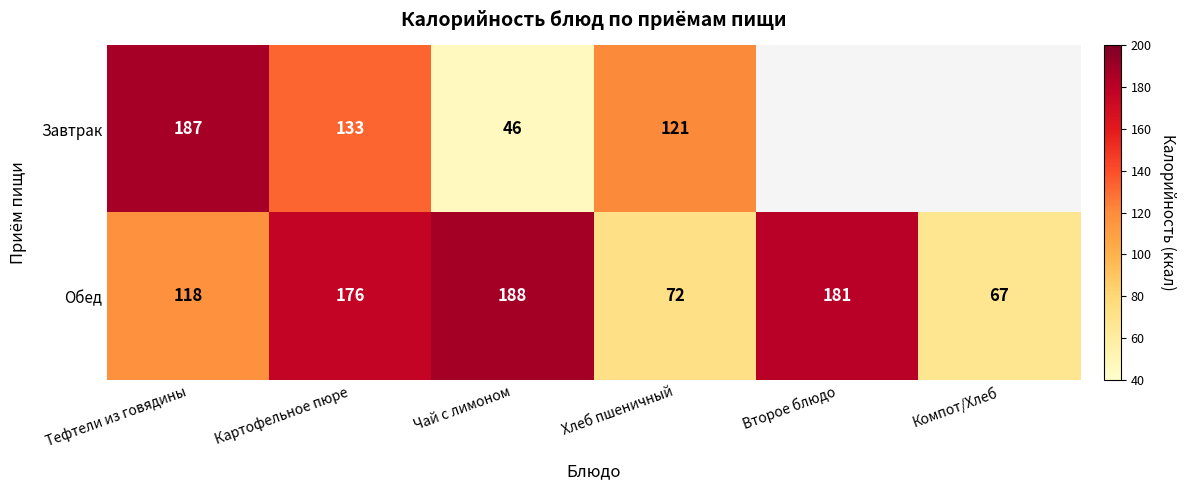

At which label is Обед closest to 127?

Тефтели из говядины